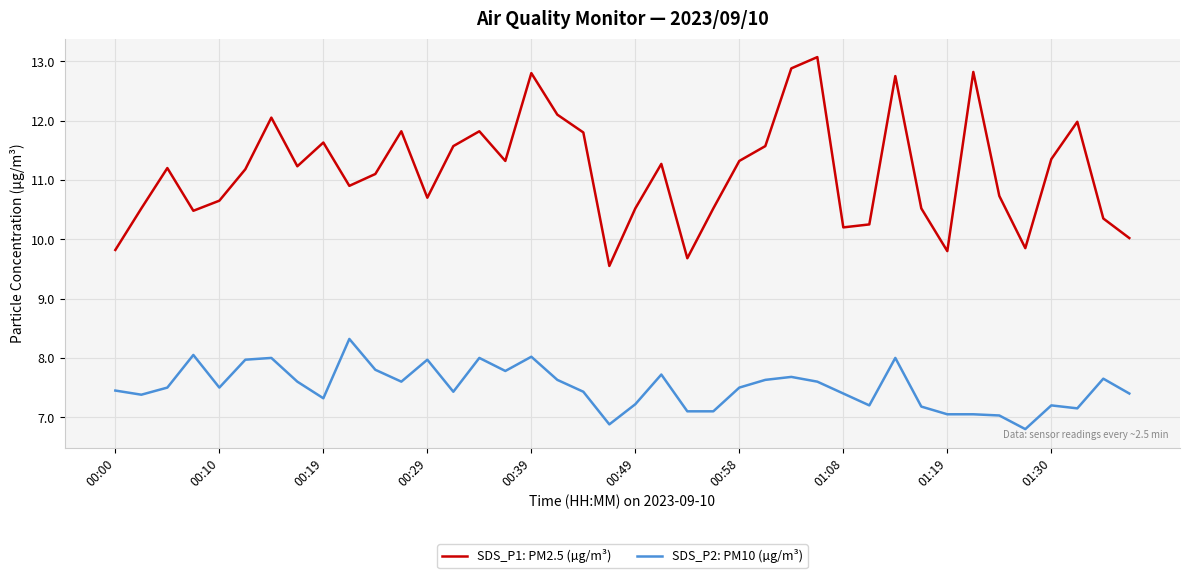

Which series has the widest spread of values?

SDS_P1: PM2.5 (µg/m³)